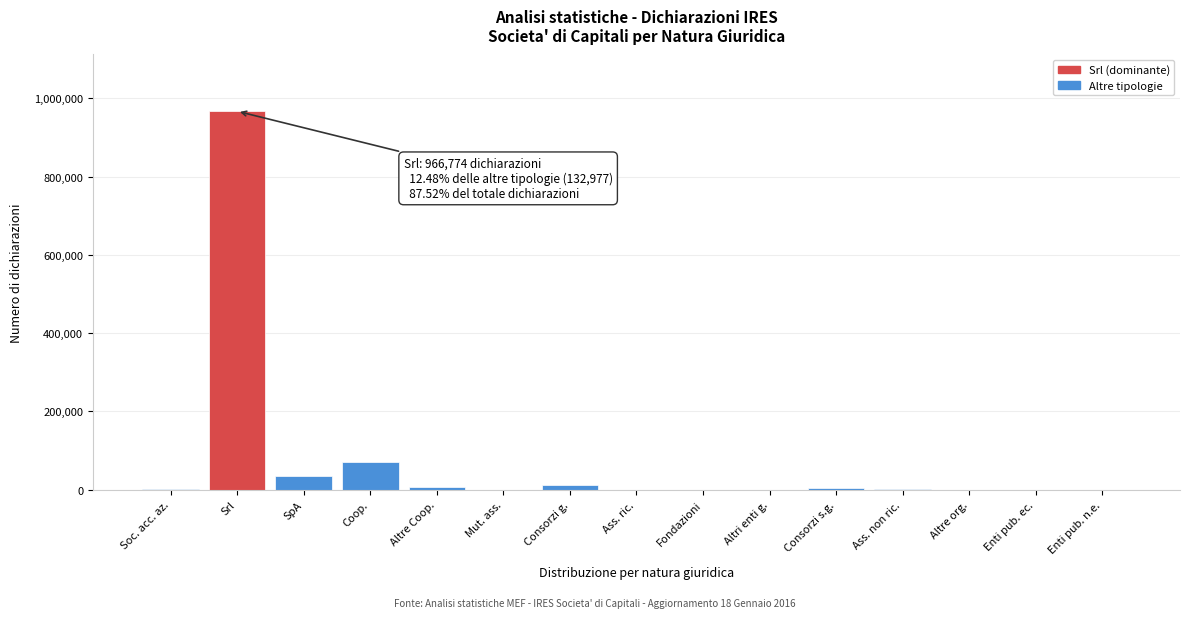

At which label is the value closest to 483412?

Coop.